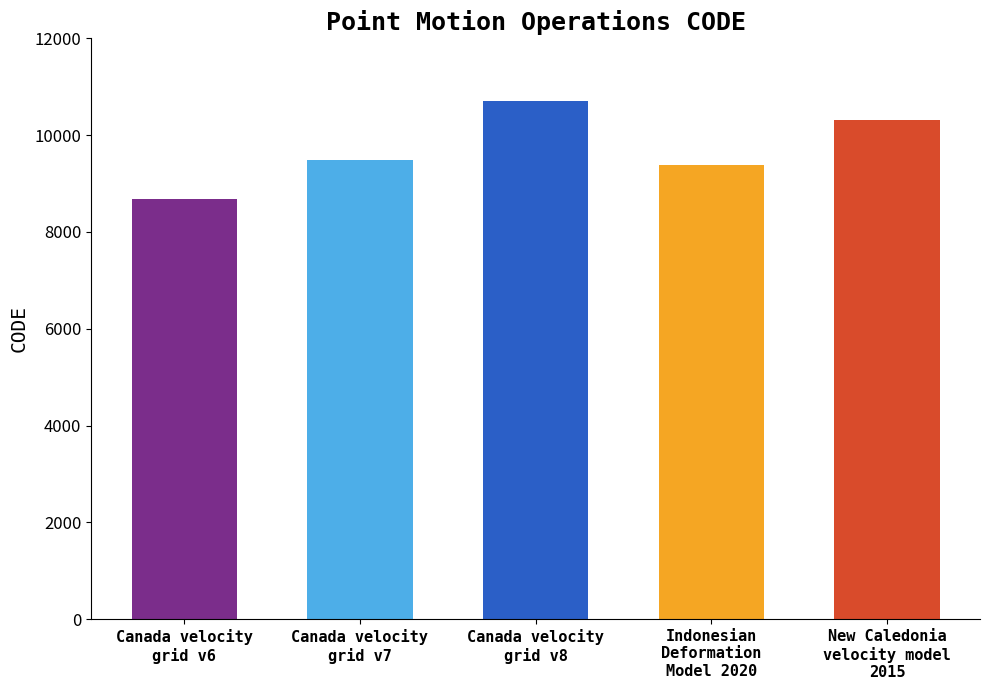

What is the label of the 4th bar from the left?

Indonesian
Deformation
Model 2020